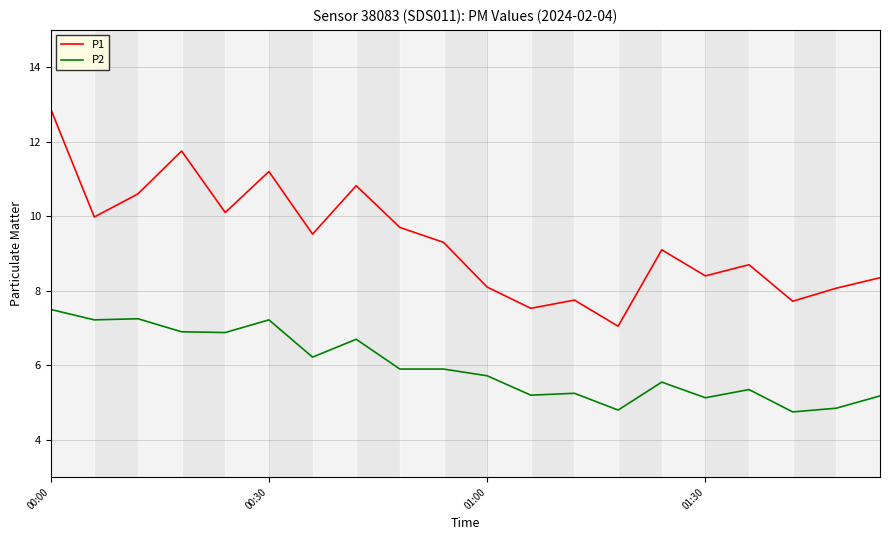

What is the maximum value shown in the chart?

12.9